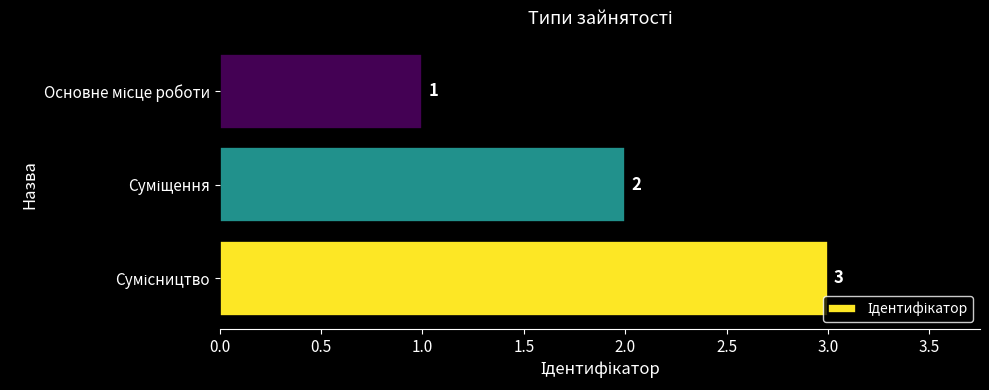

Reading top to bottom, list all the values displayed in this chart.

1	2	3